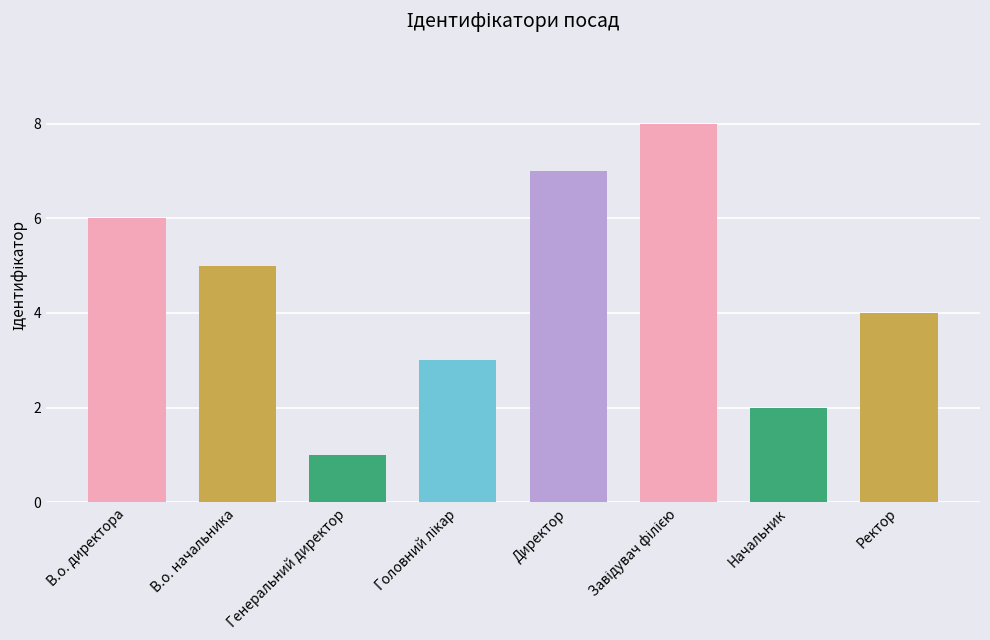

Is it true that the value at Генеральний директор is 1?

True